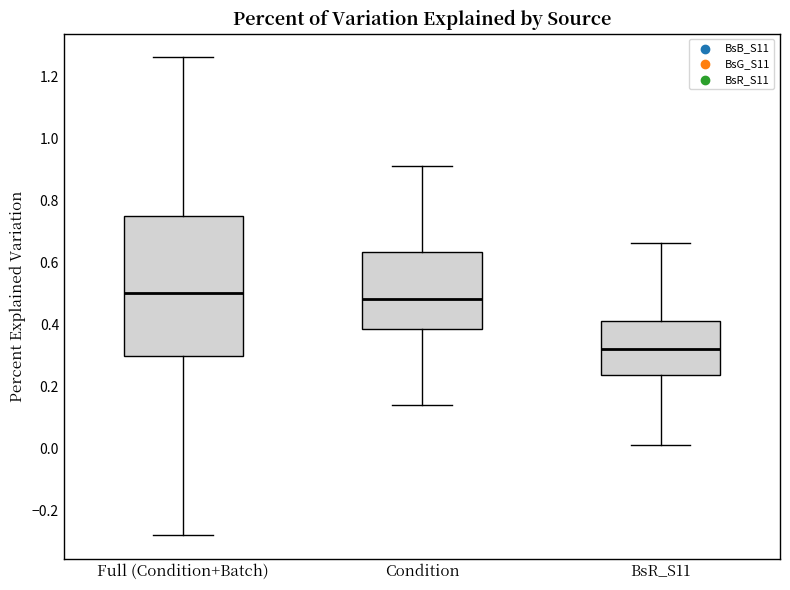

Reading left to right, read every box against the y-axis: the position of its median line, the range the box covers, and the ends of its whiskers. The values are not printed on the chart, so give them approximately, as read against the axis.

Full (Condition+Batch): median 0.50, box 0.30 to 0.76, whiskers -0.28 to 1.26
Condition: median 0.48, box 0.38 to 0.64, whiskers 0.14 to 0.92
BsR_S11: median 0.32, box 0.24 to 0.42, whiskers 0.02 to 0.66